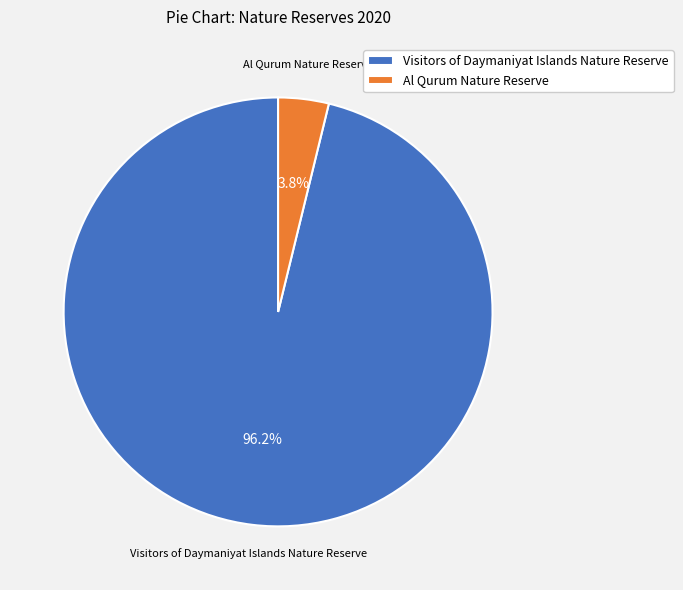

To the nearest percent, what is the difference between the largest and smallest slice percentages?

92%